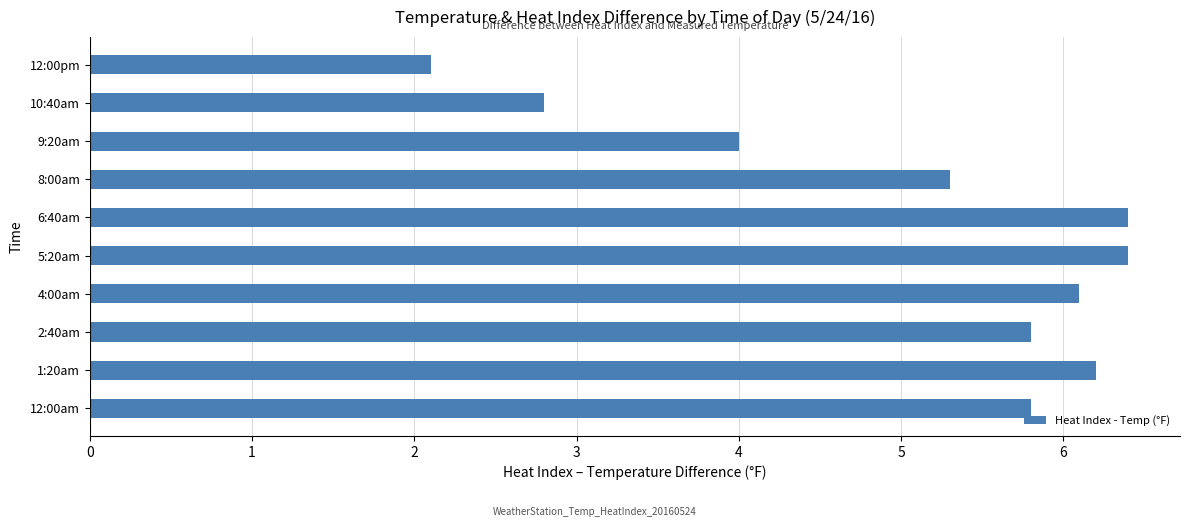

What is the difference between the second highest and second lowest values?

3.6